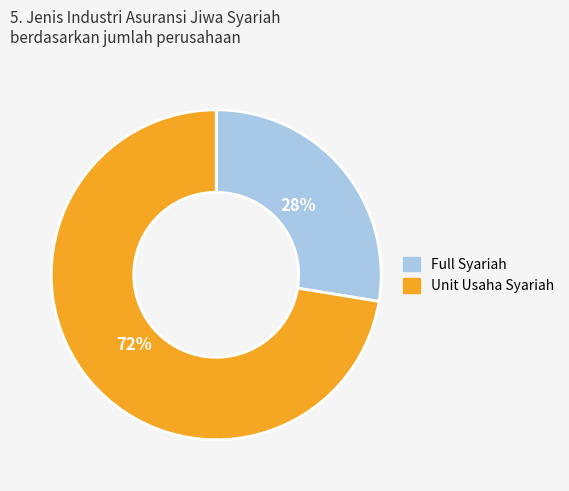

Which slice is the largest?

Unit Usaha Syariah